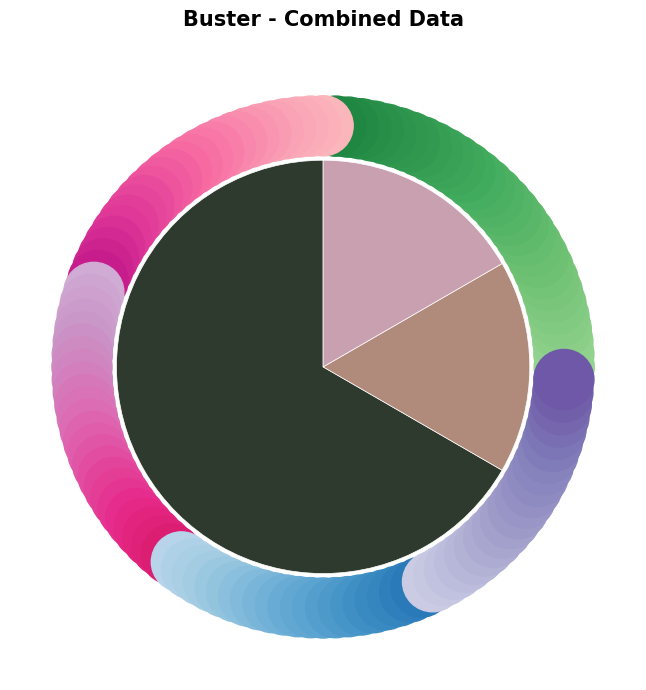

Between Veteran and Senior, which is larger?

Veteran